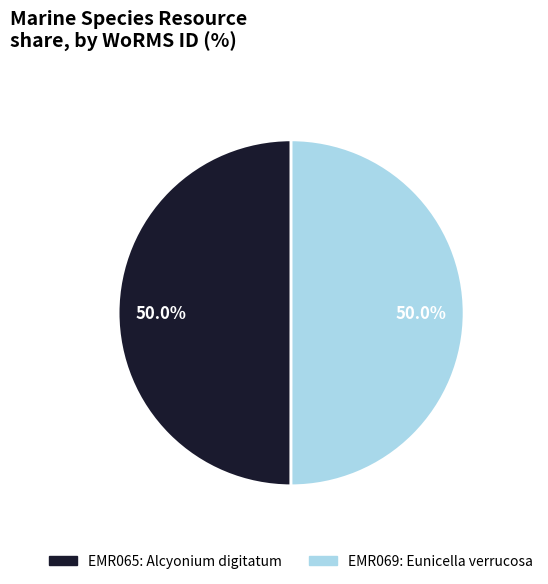

How many segments does this pie chart have?

2